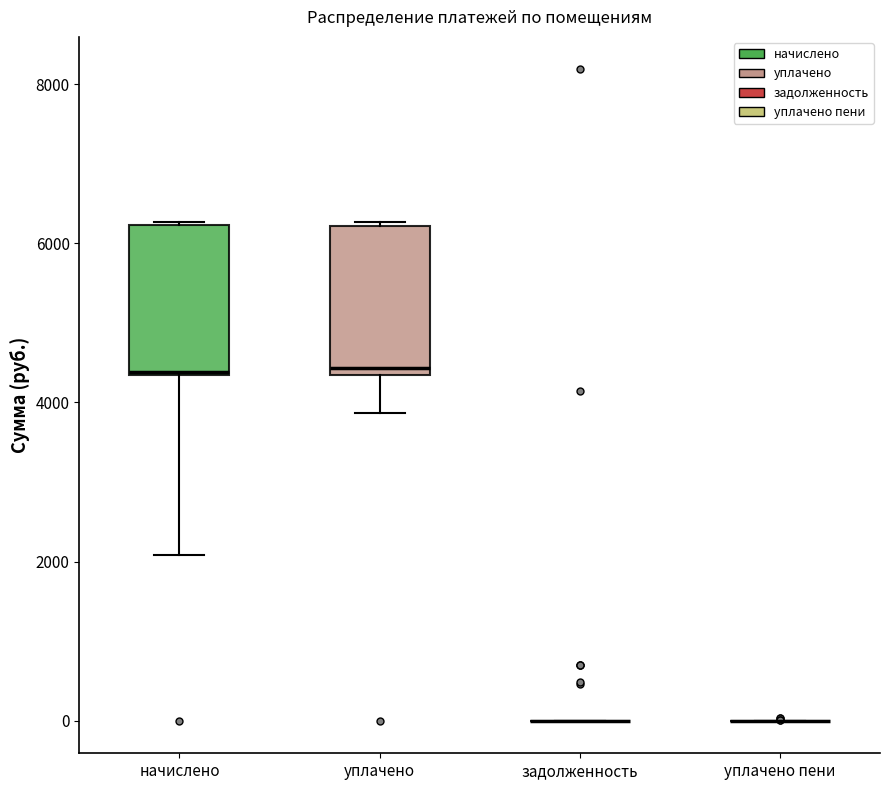

Reading left to right, transcribe this box plot: for each box, give where its median line is, the range the box spans, and where its two whiskers end, as read against the y-axis. The values are not printed on the chart, so give them approximately, as read against the axis.

начислено: median 4400, box 4400 to 6200, whiskers 2000 to 6200
уплачено: median 4400 (just above the box's lower edge), box 4400 to 6200, whiskers 3800 to 6200
задолженность: box collapsed to a line at 0, whiskers 0 to 0
уплачено пени: box collapsed to a line at 0, whiskers 0 to 0